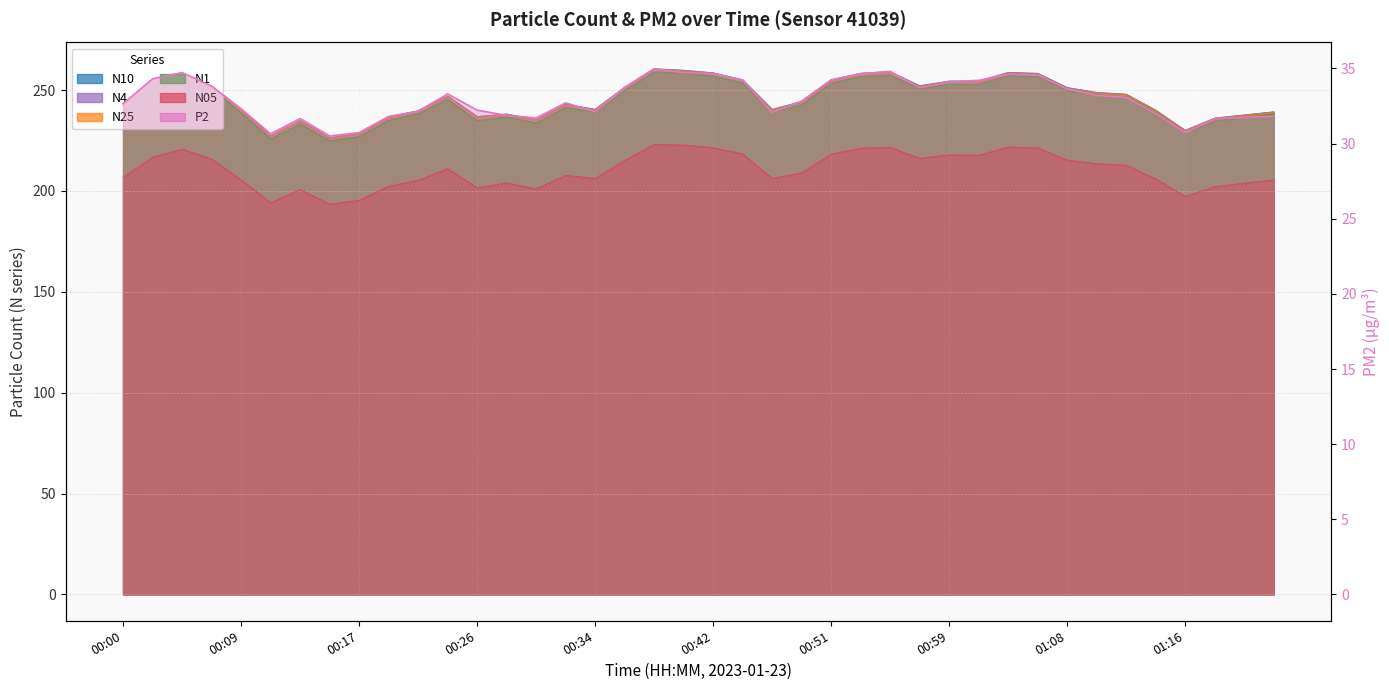

Which category has the lowest value in the N05 series?

00:15